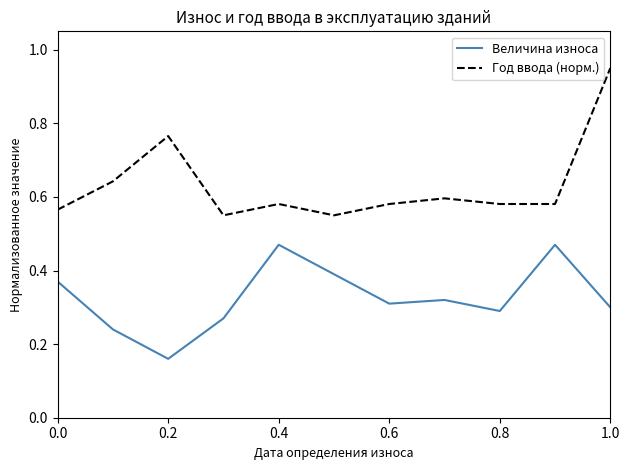

Which series has the largest total across all categories?

Год ввода (норм.)